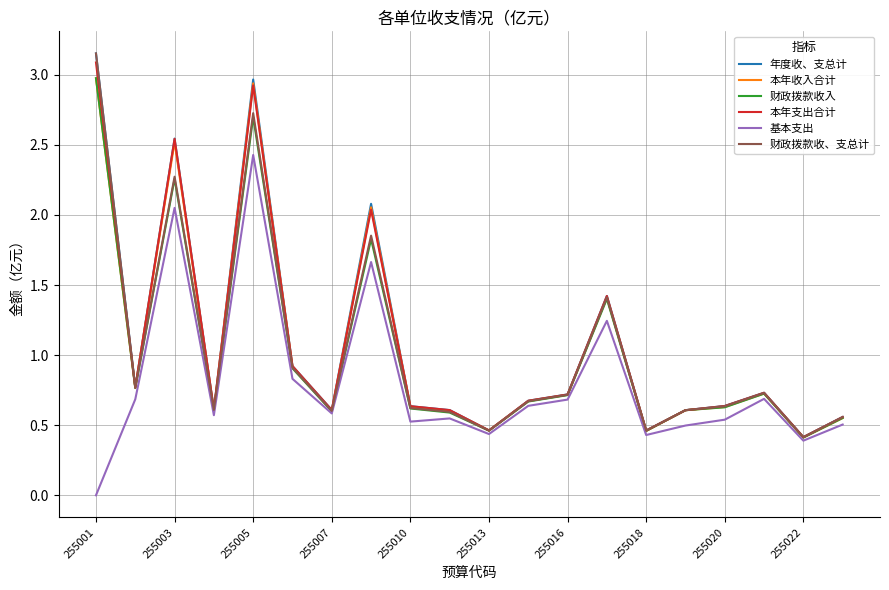

What is the maximum value for 基本支出?

2.4